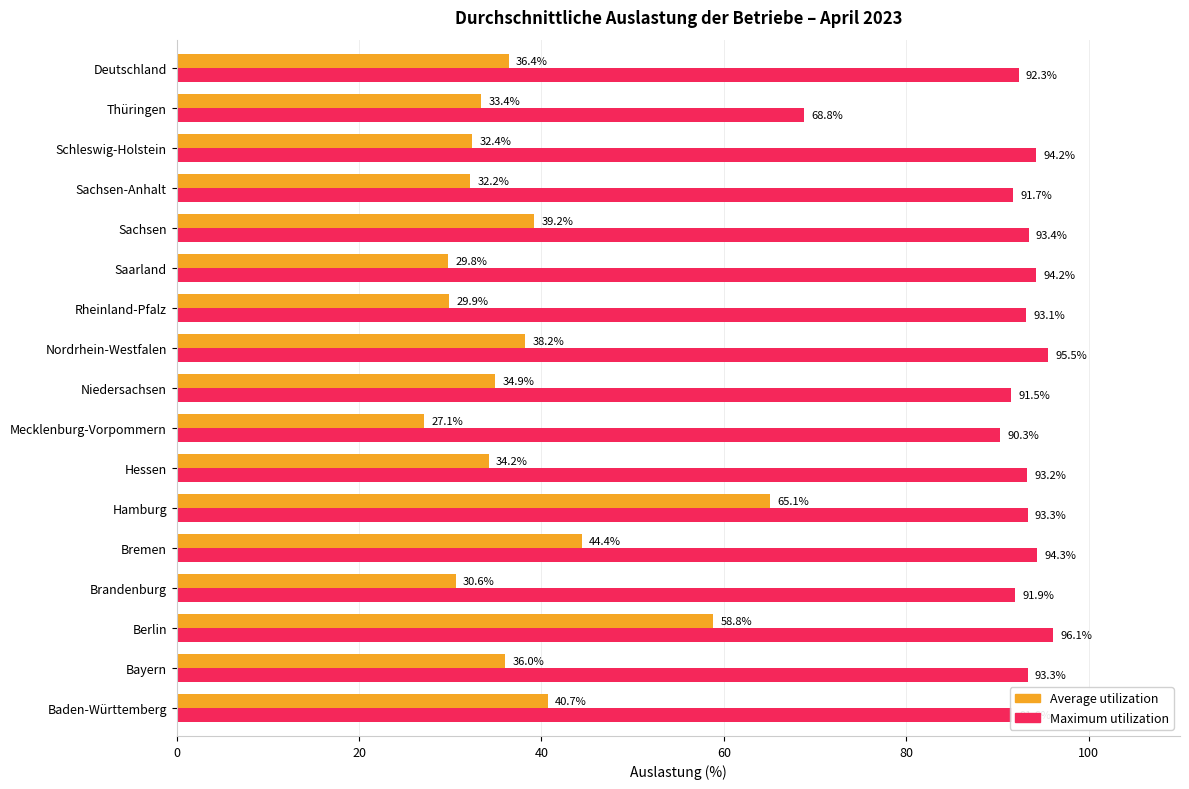

Which series has the largest range (max minus min)?

Average utilization